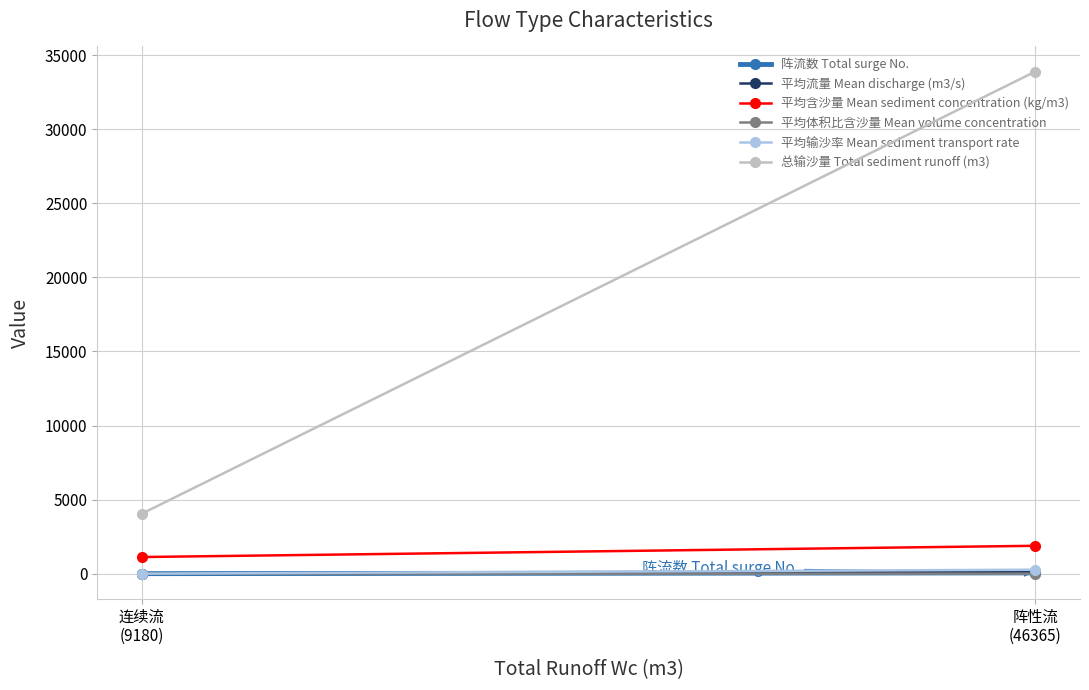

What is the highest value of the 平均含沙量 Mean sediment concentration (kg/m3) series?

1882.8